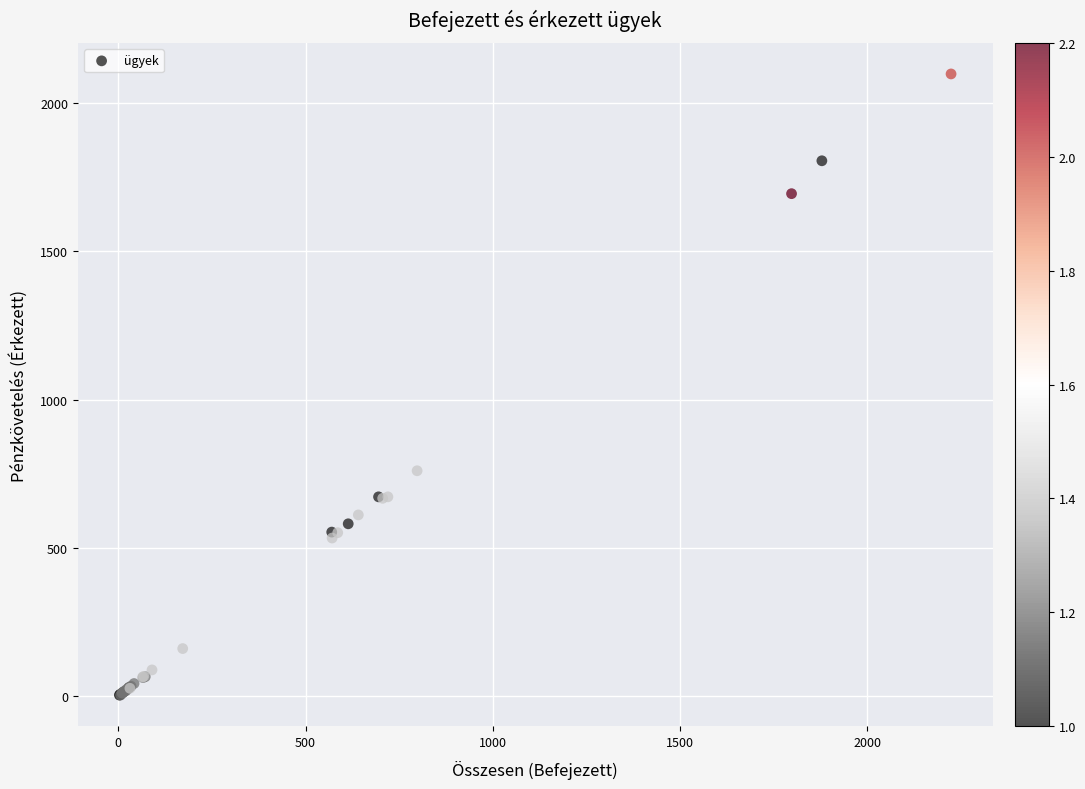

What Y value in the scatter plot is closest to 1051?

760